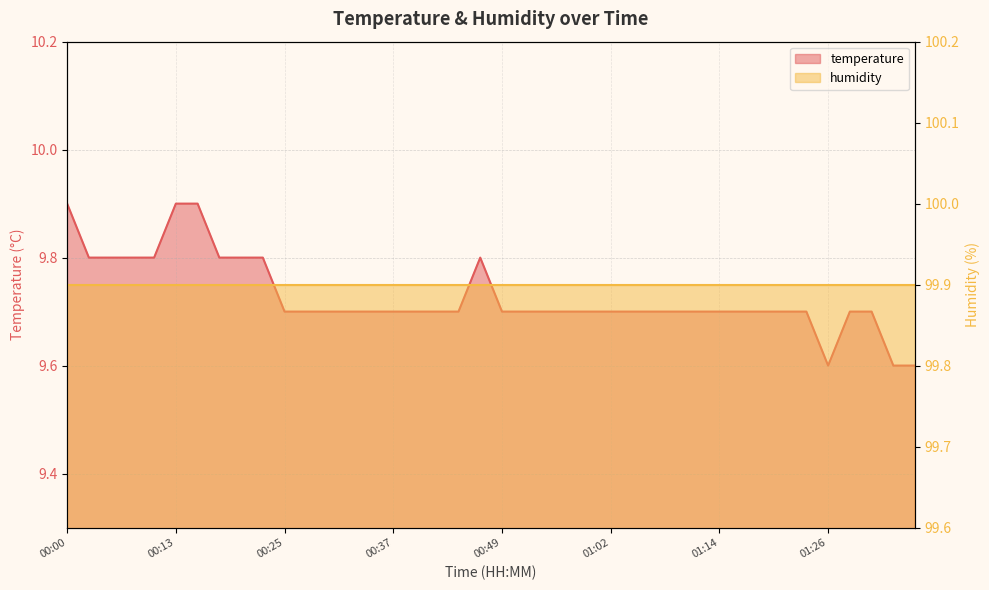

What is the label of the 38th point from the left?

01:31